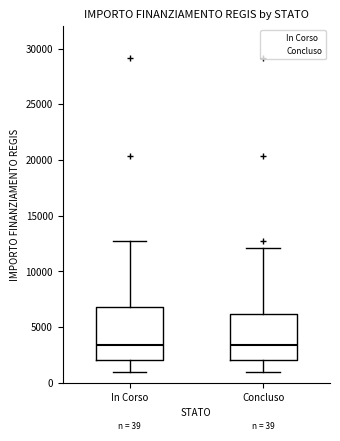

Comparing the boxes themselves (not the whiskers), which one is the tallest?

In Corso